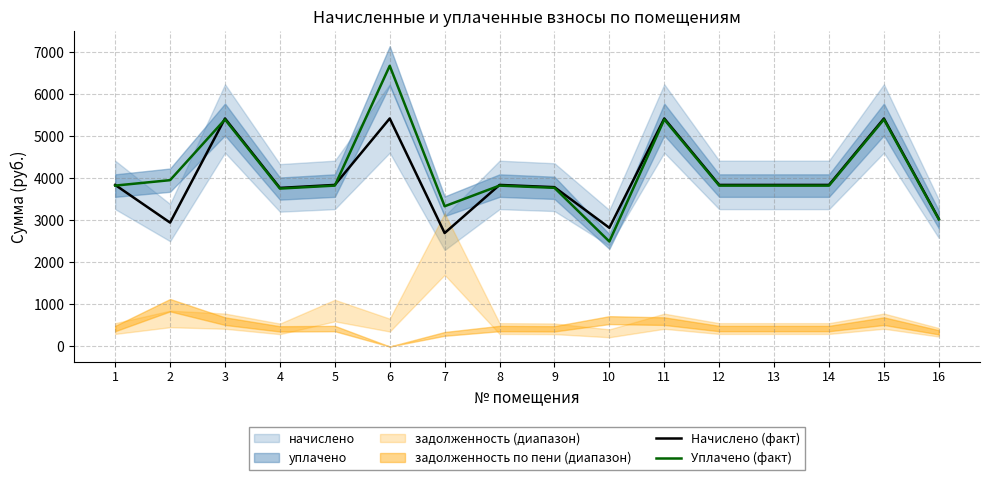

Reading left to right, what are all the values shown in this chart?

Начислено (факт): 3846.3	2948.8	5427.5	3775.3	3846.3	5427.5	2700.4	3846.3	3793.1	2824.8	5427.5	3846.3	3846.3	3846.3	5427.5	3037.9
Уплачено (факт): 3829.9	3959.4	5404.3	3759.2	3829.9	6680.8	3338.2	3829.9	3776.8	2498.9	5404.2	3829.9	3829.9	3829.9	5404.3	3025.0